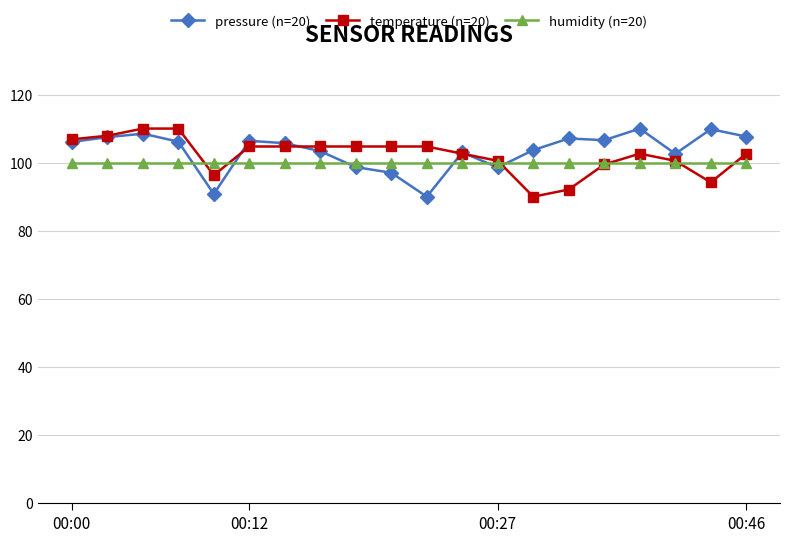

What is the average value of the humidity (n=20) series?

100.0